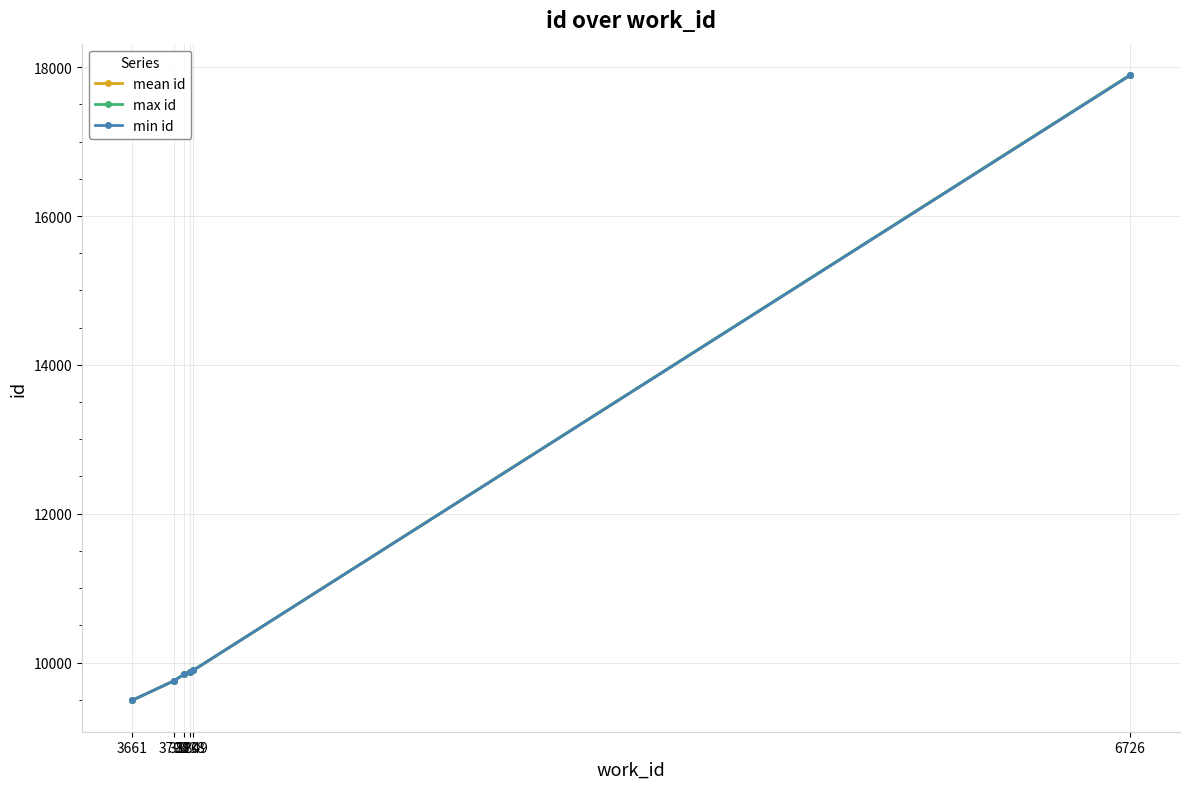

Is it true that min id equals 16969.7 at 3791?

False